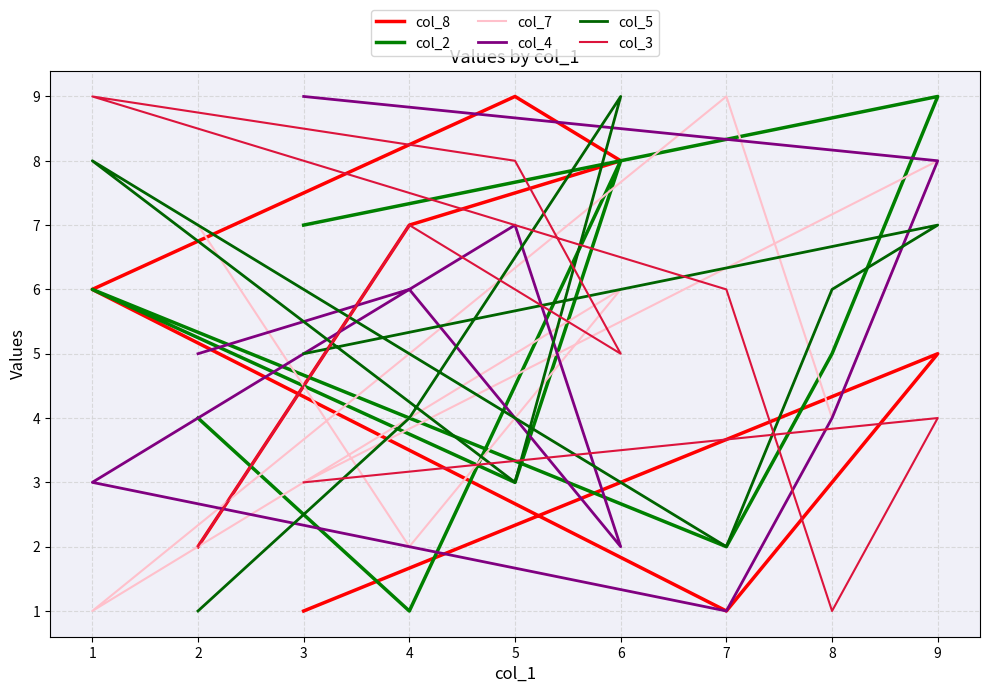

Is this an area chart (filled region under the line)?

No